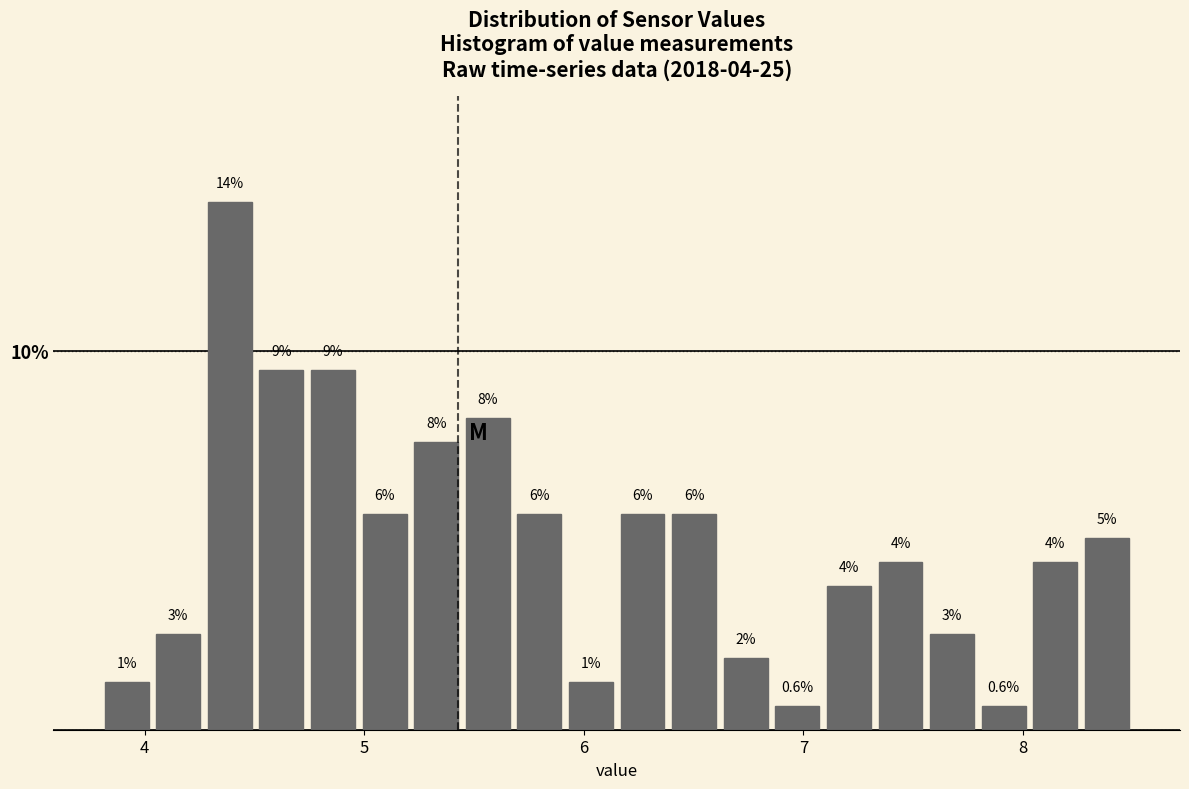

Around what value on the x-axis is the tallest bar? Give the approximate position of its centre, as read against the axis.

4.4